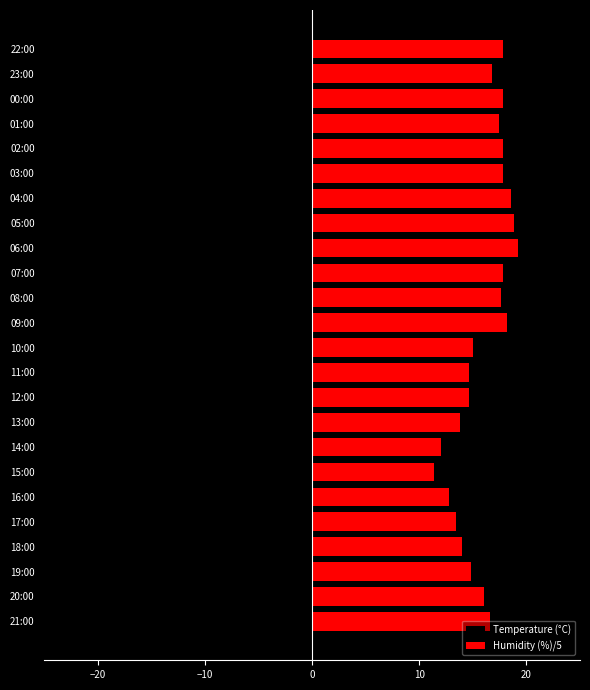

What is the total value across all series at 05:00?

8.5